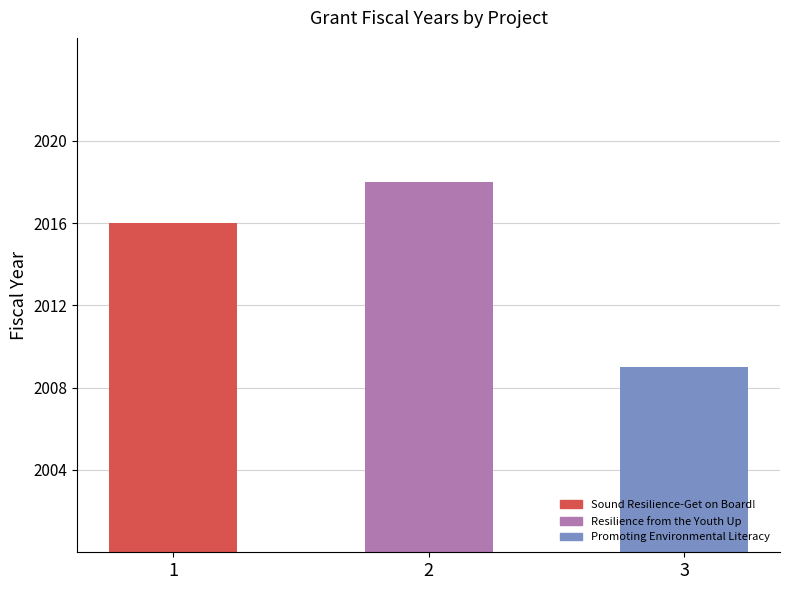

True or false: the data shows 2016 at 1.

True